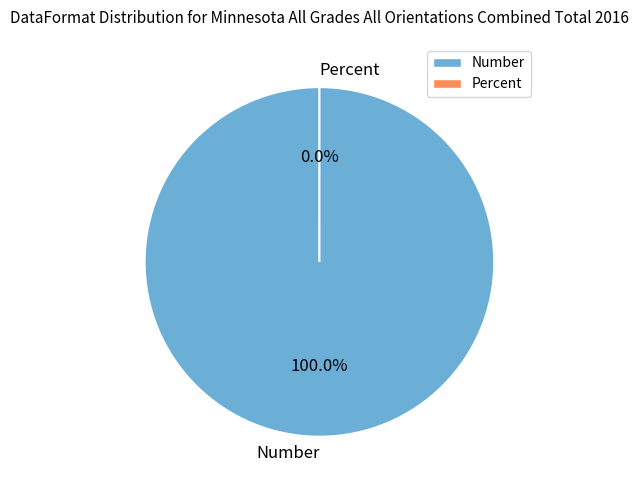

Which slice is the smallest?

Percent